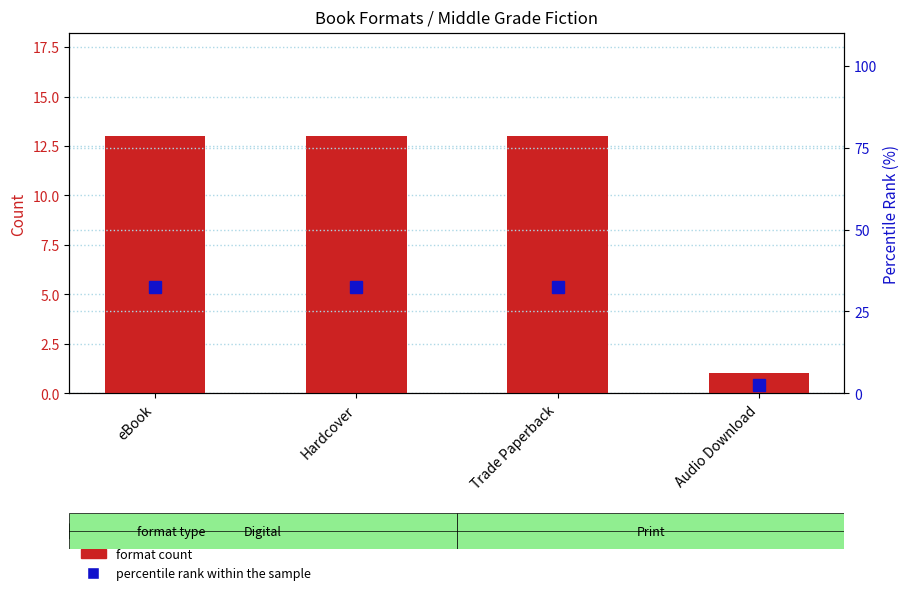

Is it true that percentile rank within the sample equals 32.5 at Trade Paperback?

True